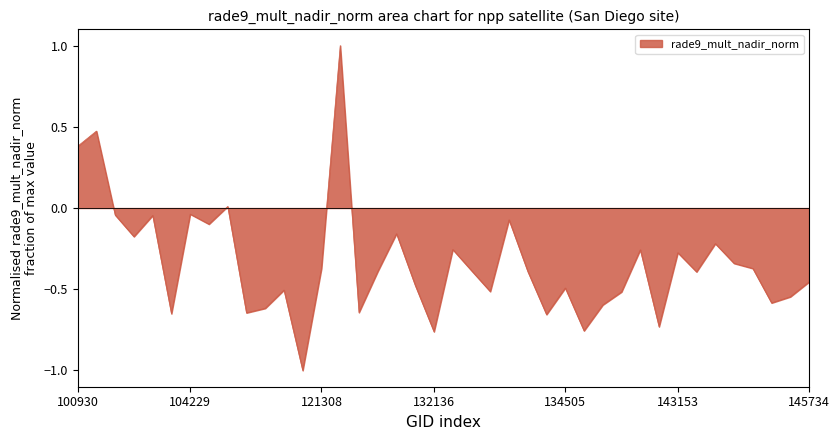

What is the difference between the maximum and minimum values?

2.0